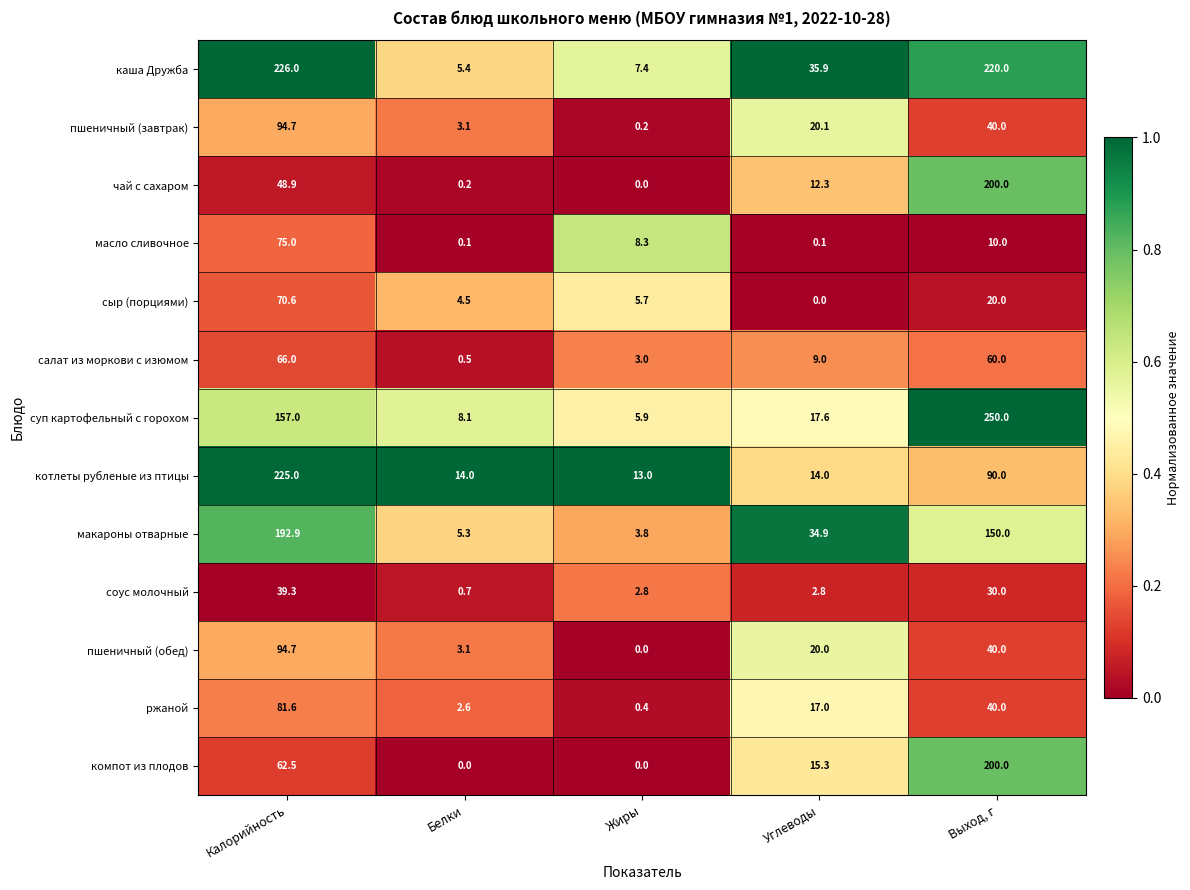

Rank the categories by пшеничный (обед) value from highest to lowest.

Калорийность, Выход, г, Углеводы, Белки, Жиры